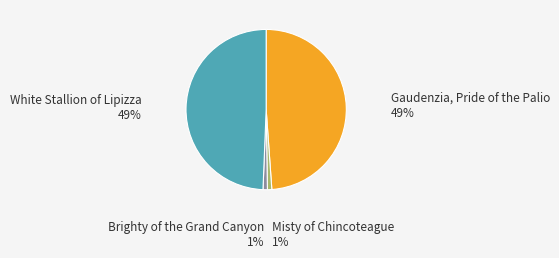

What is the ratio of the value at Misty of Chincoteague to the value at Brighty of the Grand Canyon?

1.0